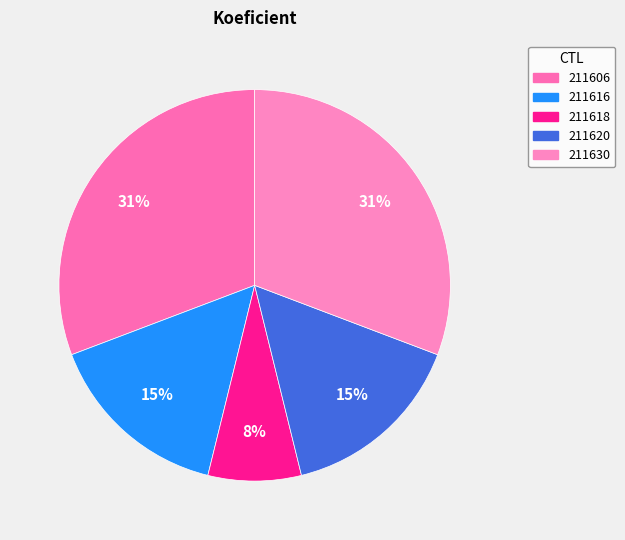

To the nearest percent, what portion does 211606 represent?

31%